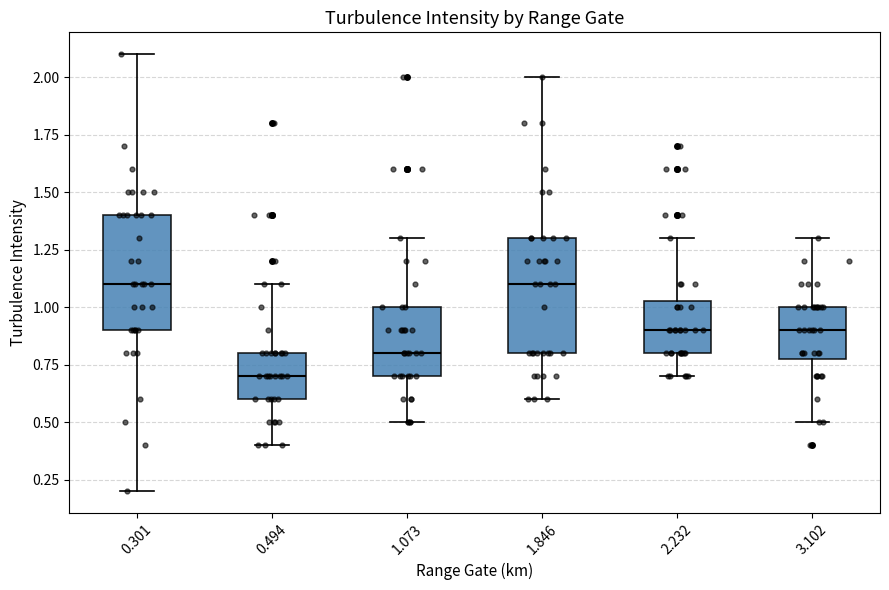

Reading left to right, read every box against the y-axis: the position of its median line, the range the box covers, and the ends of its whiskers. The values are not printed on the chart, so give them approximately, as read against the axis.

0.301: median 1.10, box 0.90 to 1.40, whiskers 0.20 to 2.10
0.494: median 0.70, box 0.60 to 0.80, whiskers 0.40 to 1.10
1.073: median 0.80, box 0.70 to 1.00, whiskers 0.50 to 1.30
1.846: median 1.10, box 0.80 to 1.30, whiskers 0.60 to 2.00
2.232: median 0.90, box 0.80 to 1.05, whiskers 0.70 to 1.30
3.102: median 0.90, box 0.80 to 1.00, whiskers 0.50 to 1.30